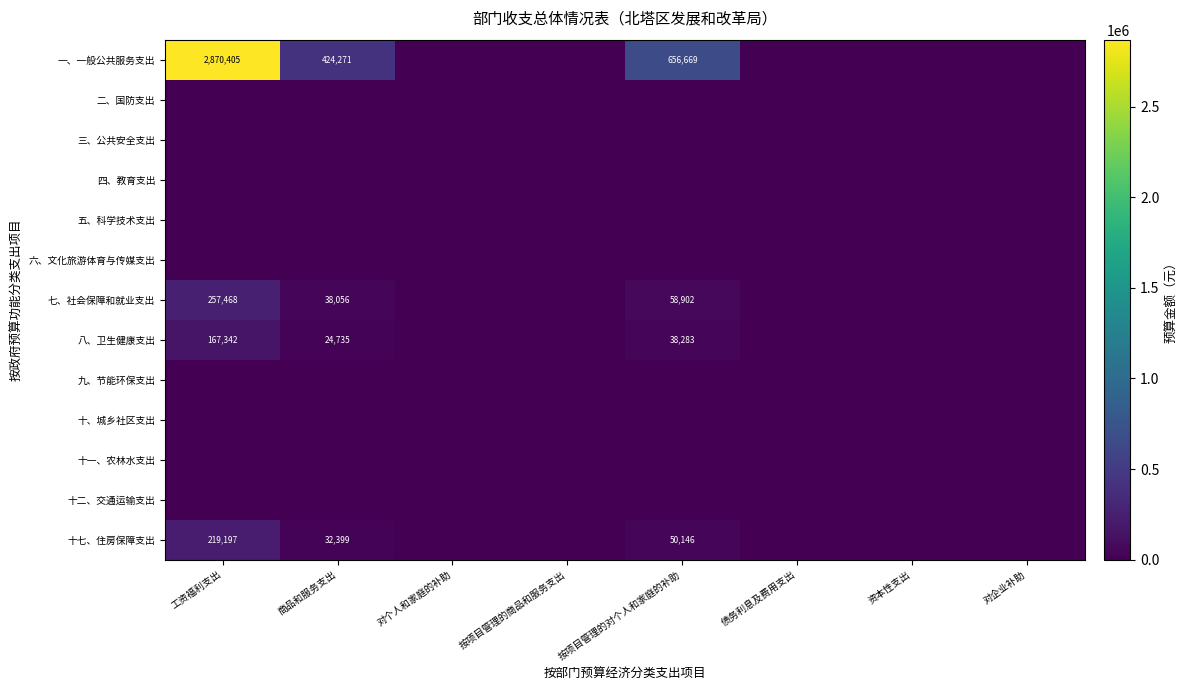

What is the sum of the 十七、住房保障支出 values at 工资福利支出 and 按项目管理的对个人和家庭的补助?

269343